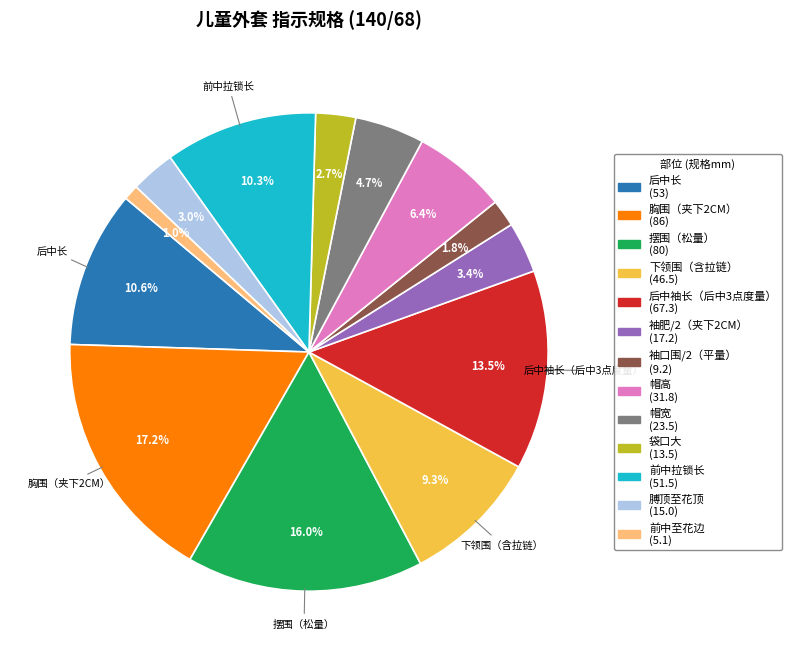

Is there any slice that represents more than half of the pie?

No